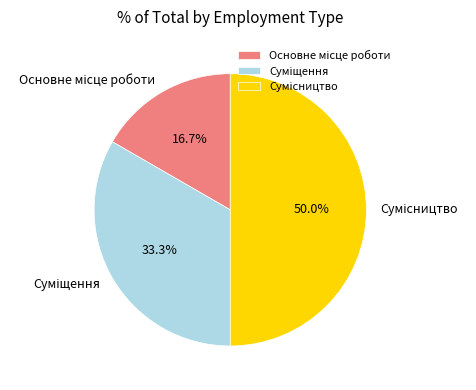

Which slice is the largest?

Сумісництво